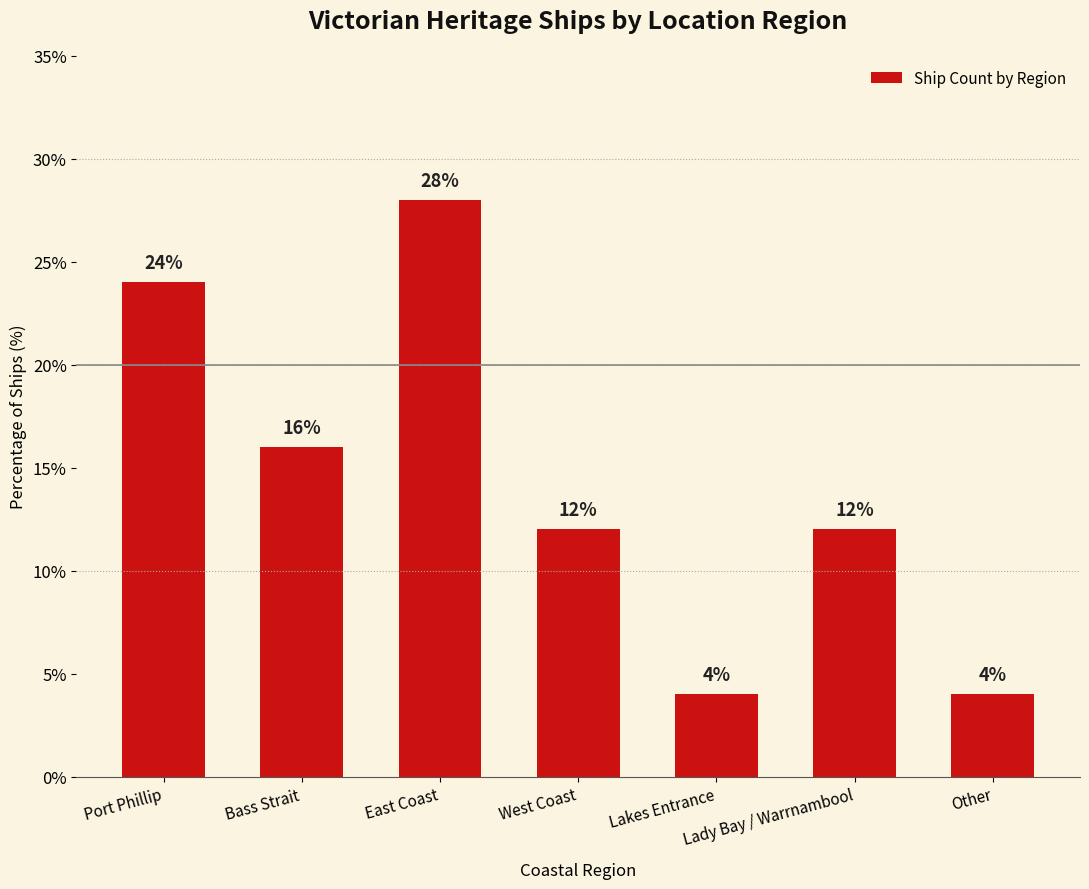

How many values are between 4 and 24?

6